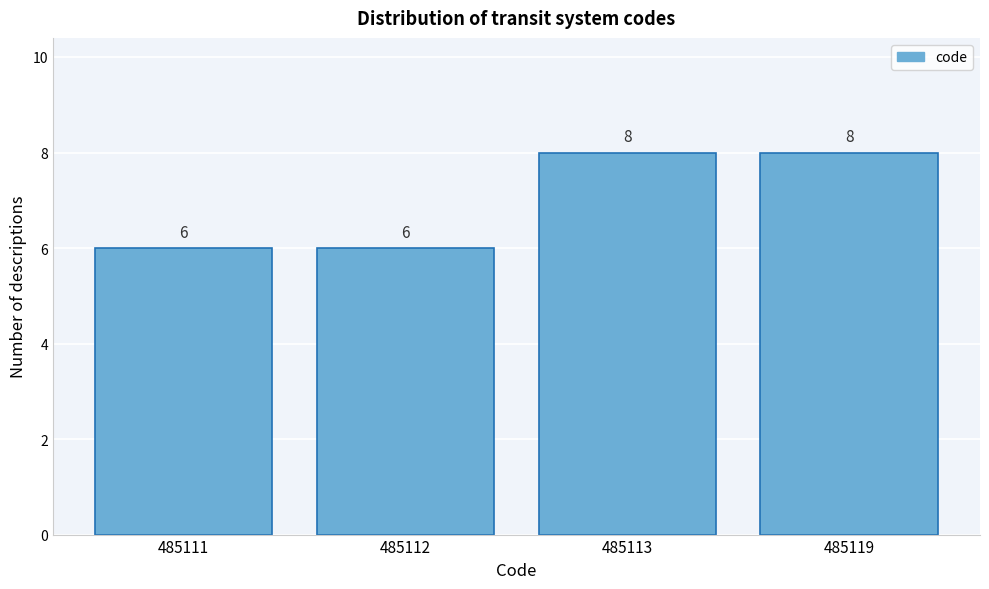

Reading left to right, what are all the values shown in this chart?

6	6	8	8